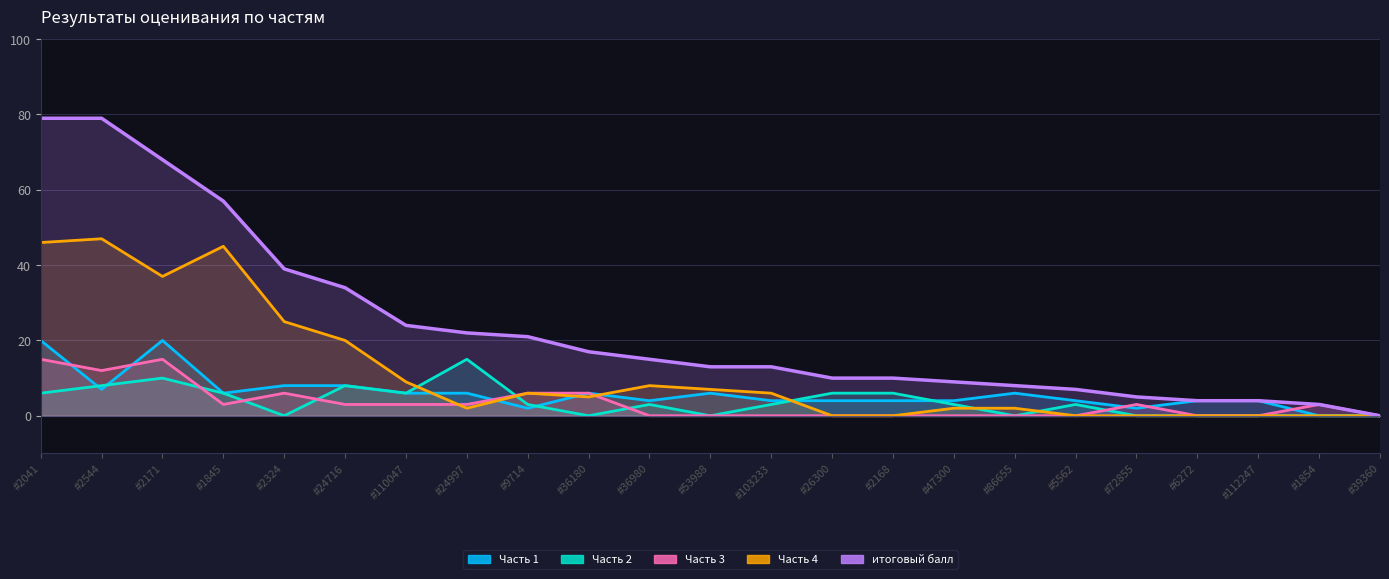

What is the sum of the Часть 3 values at #6272 and #36180?

6